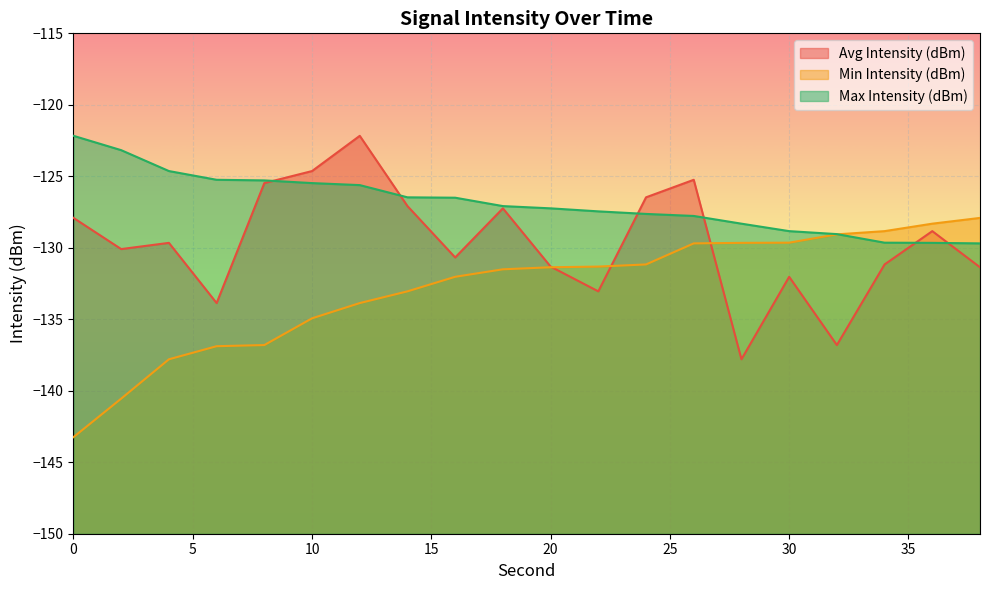

At 8, list the series in order from largest to smallest.

Max Intensity (dBm), Avg Intensity (dBm), Min Intensity (dBm)